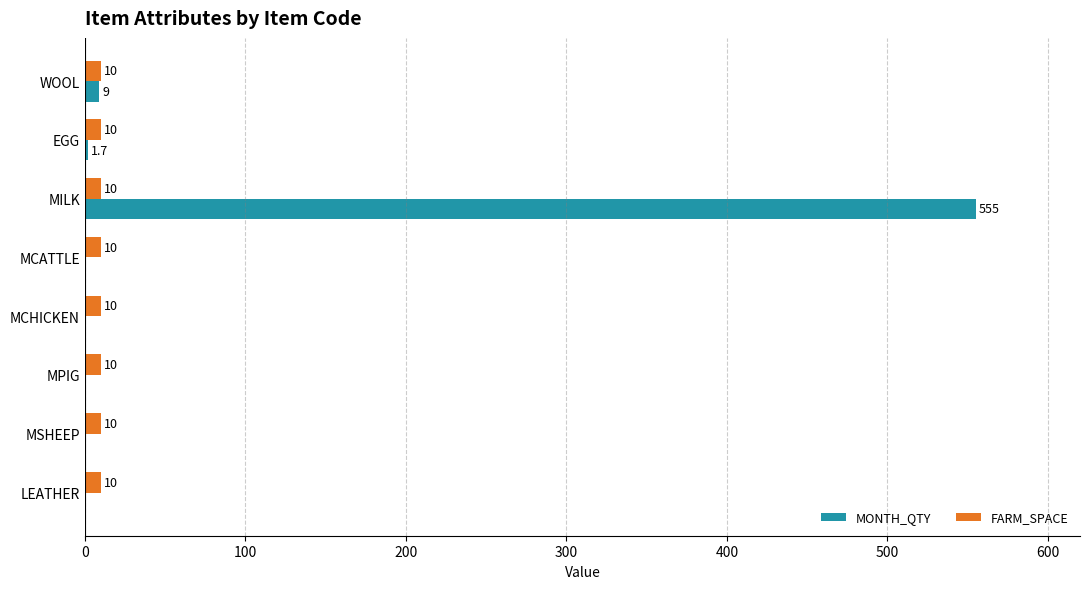

The value of MONTH_QTY at MCATTLE is -211.1. True or false?

False